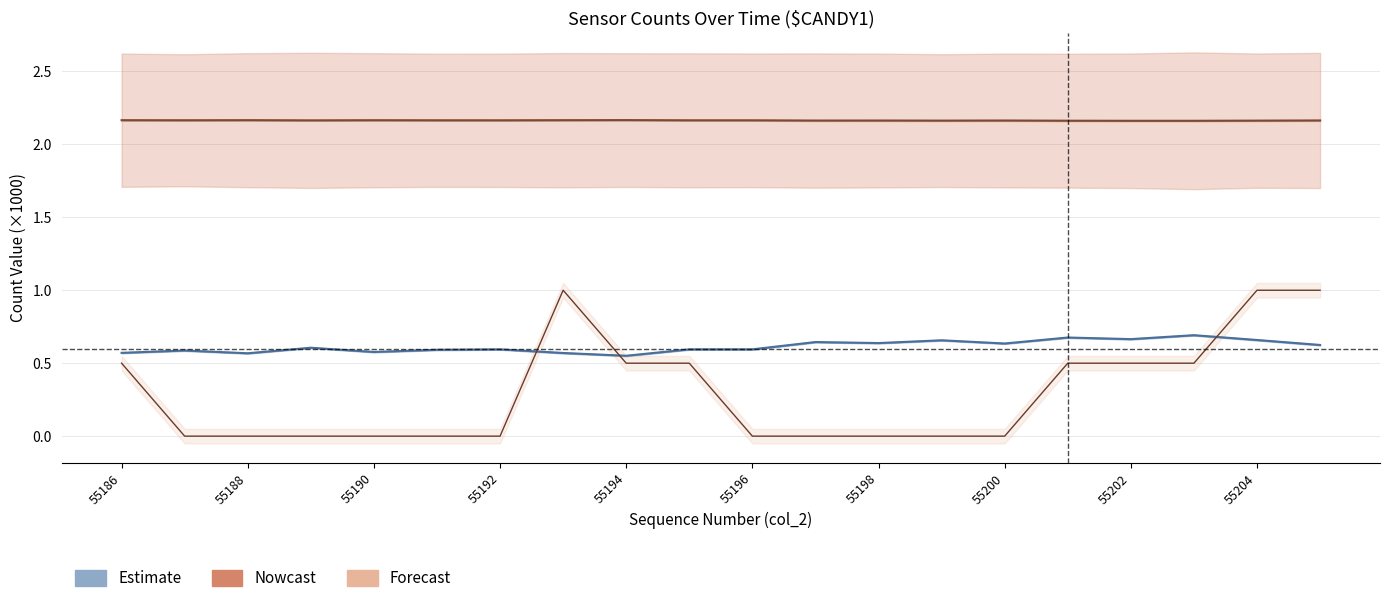

What is the average value of the Estimate series?

0.6